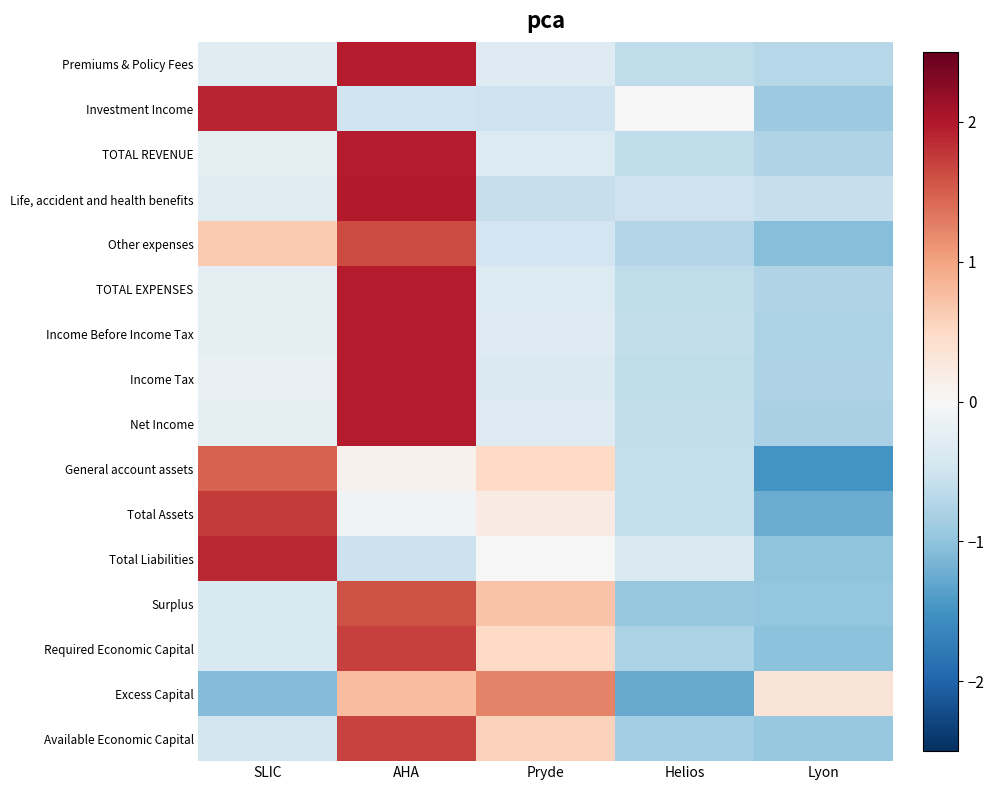

List the series in order of their peak value, lowest first.

Excess Capital, General account assets, Surplus, Other expenses, Available Economic Capital, Required Economic Capital, Total Assets, Total Liabilities, Investment Income, Net Income, Income Before Income Tax, Income Tax, TOTAL REVENUE, TOTAL EXPENSES, Premiums & Policy Fees, Life, accident and health benefits